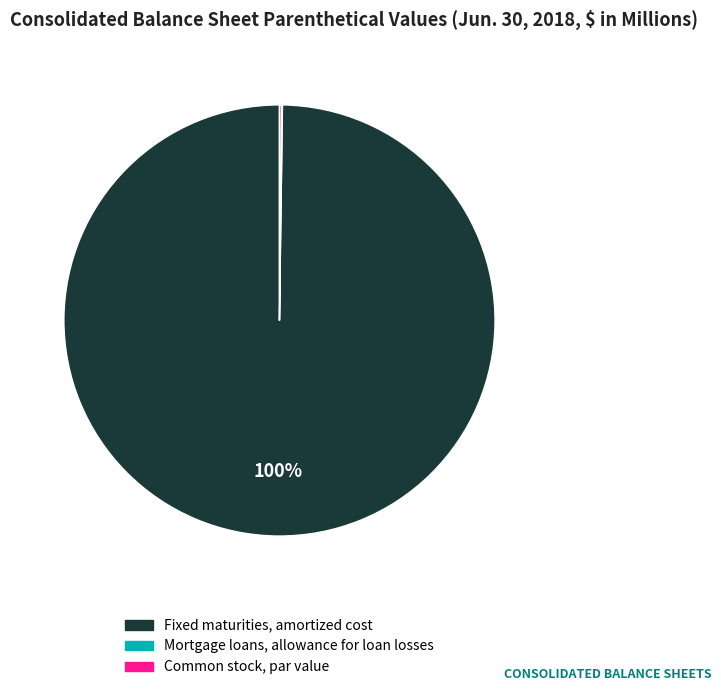

Which slice is the largest?

Fixed maturities, amortized cost